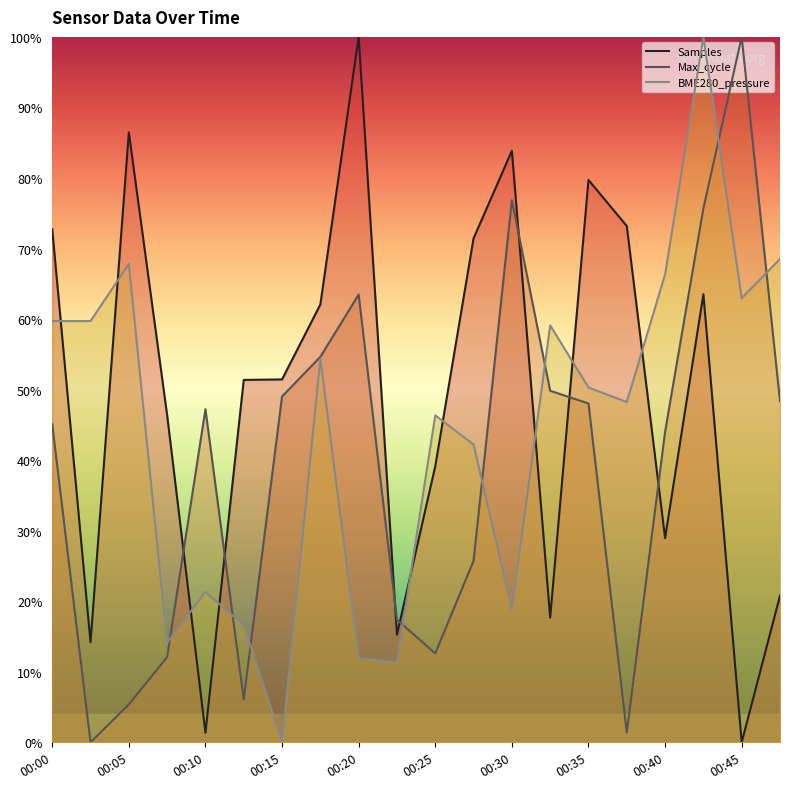

Which series has the largest total across all categories?

Samples